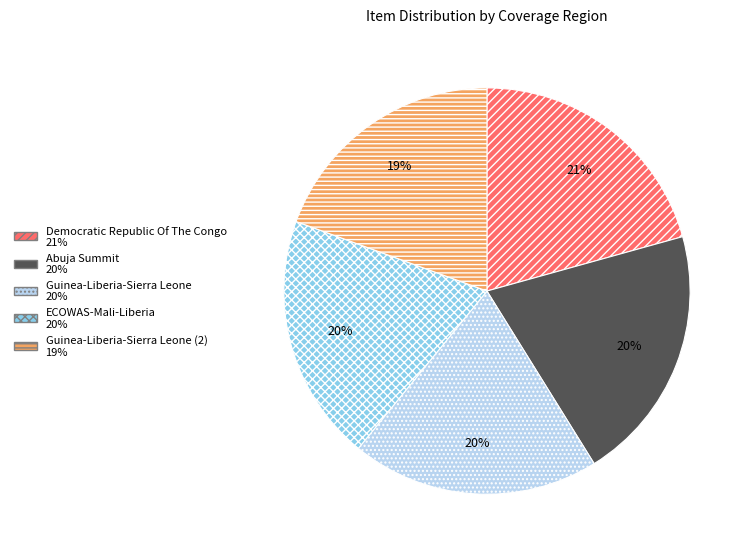

Is there a majority slice in this chart?

No